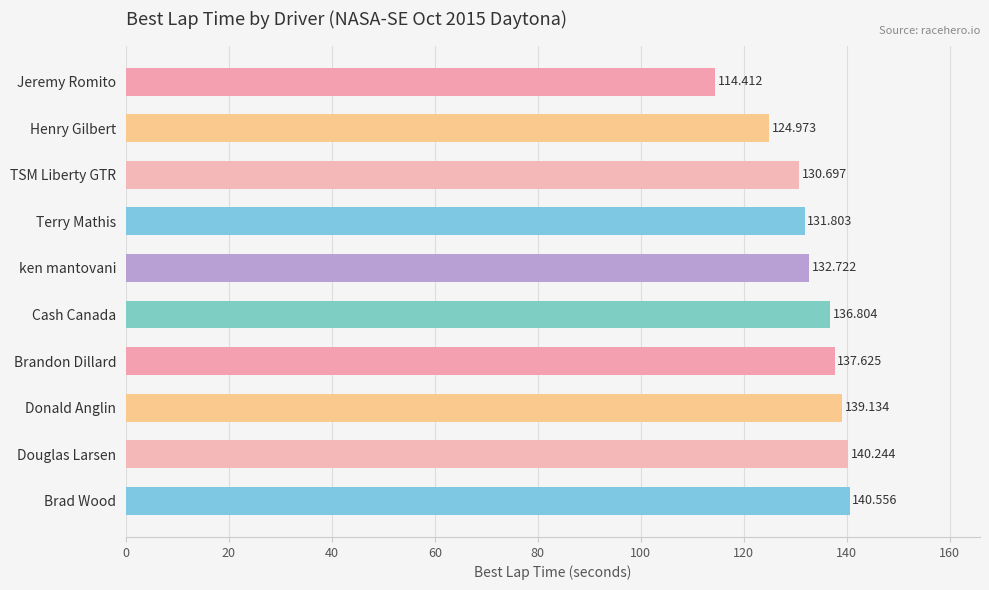

Which label corresponds to the largest value in the chart?

Brad Wood